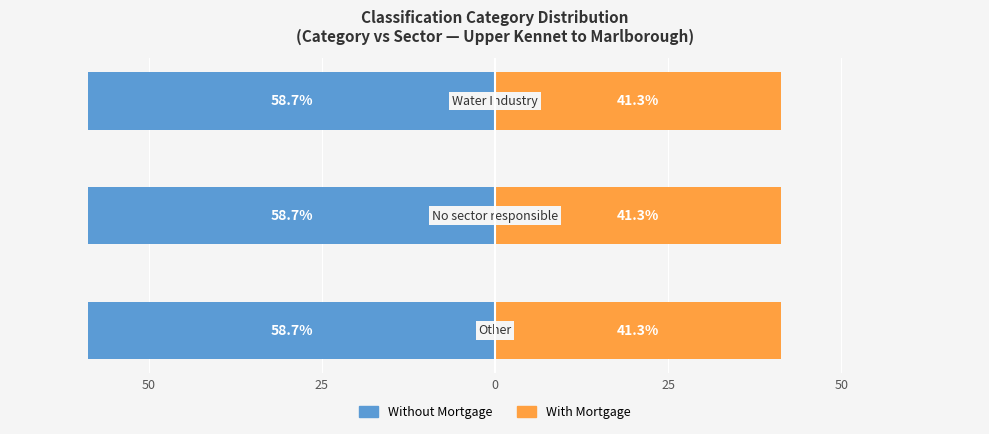

Between 25 and 0, which series saw the biggest shift?

Without Mortgage